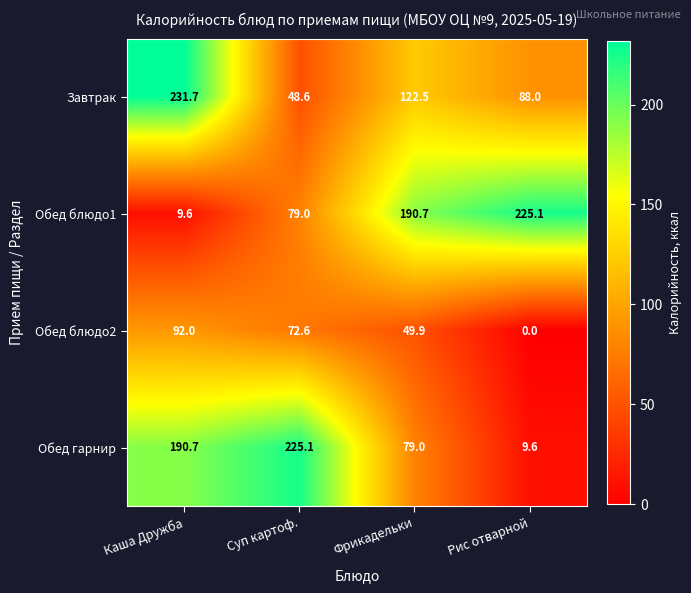

Count the number of categories in the chart.

4